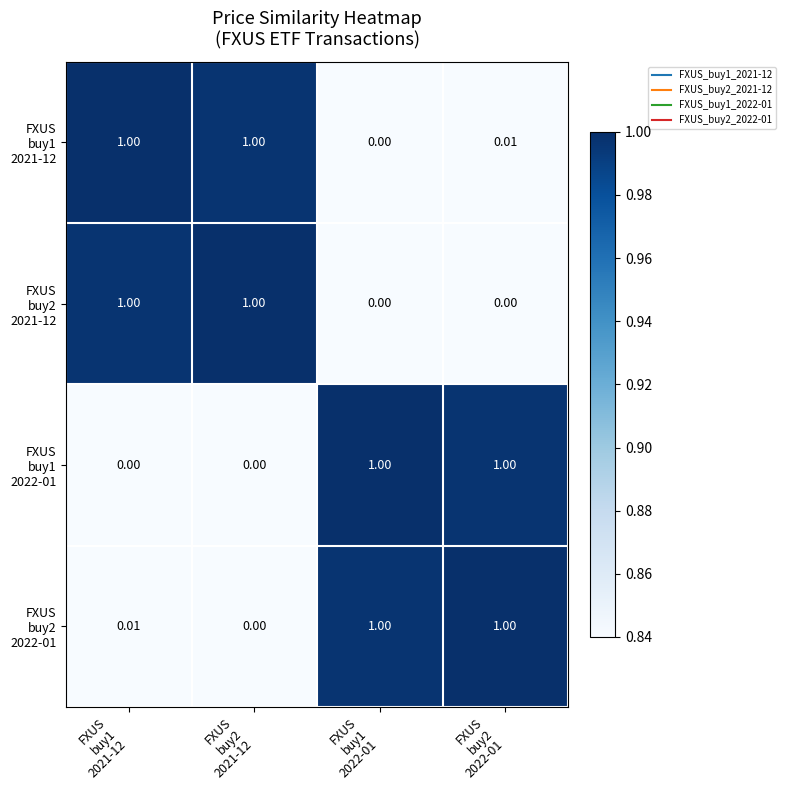

Which series has the widest spread of values?

FXUS buy2 2021-12